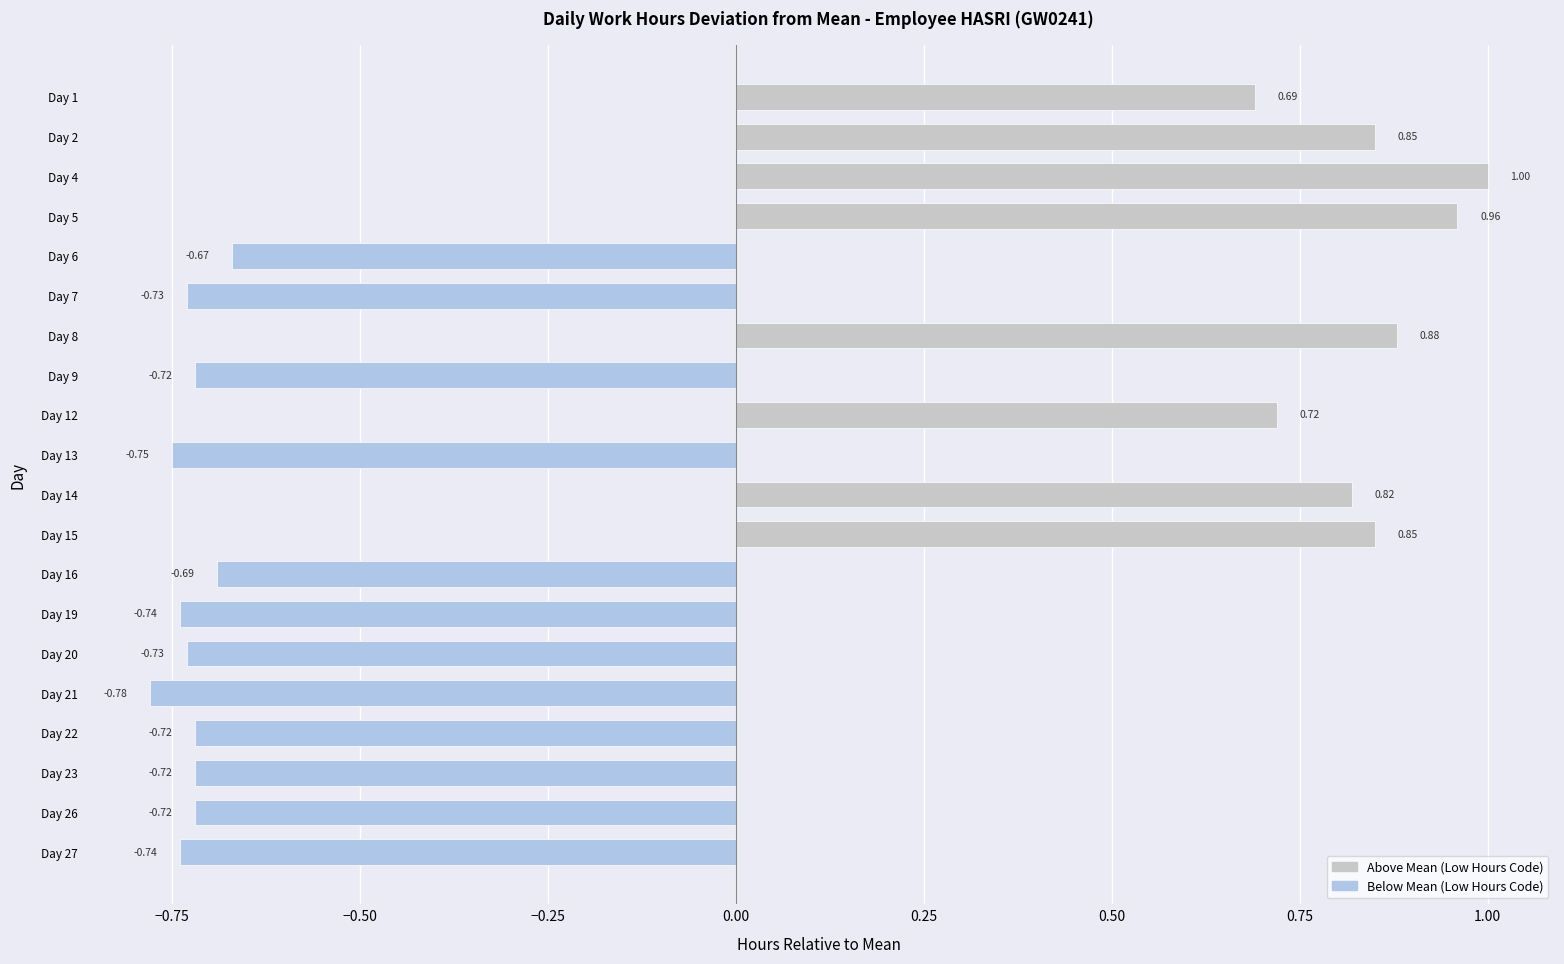

What is the change in value from Day 9 to Day 12?

+1.4